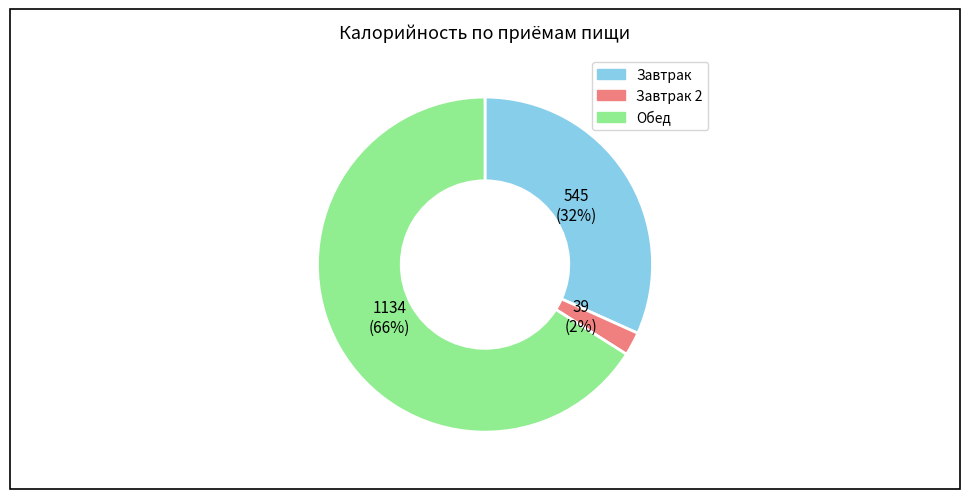

Is there a majority slice in this chart?

Yes